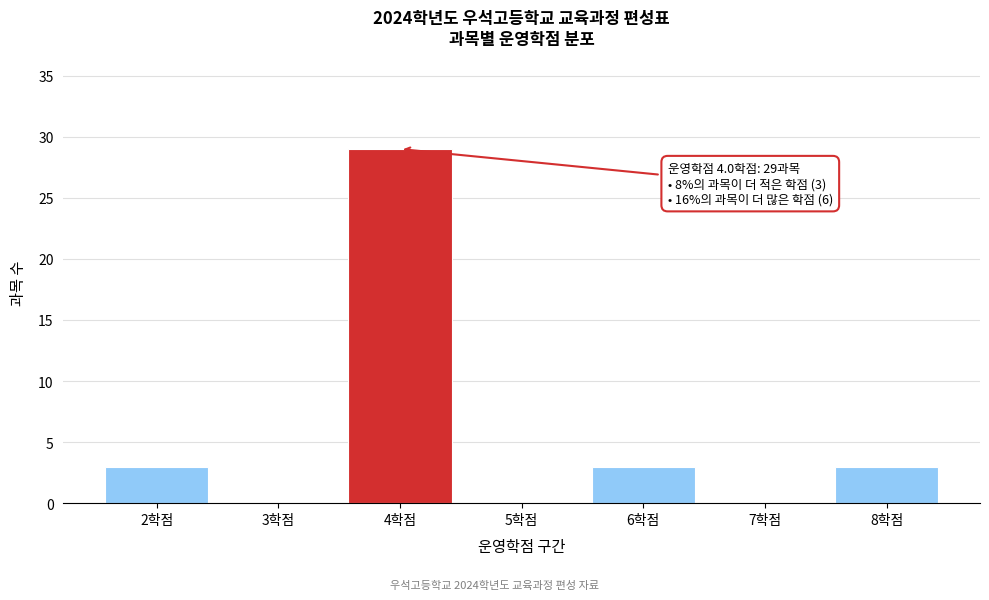

Which range on the x-axis has the tallest bar?

3.5 to 4.5